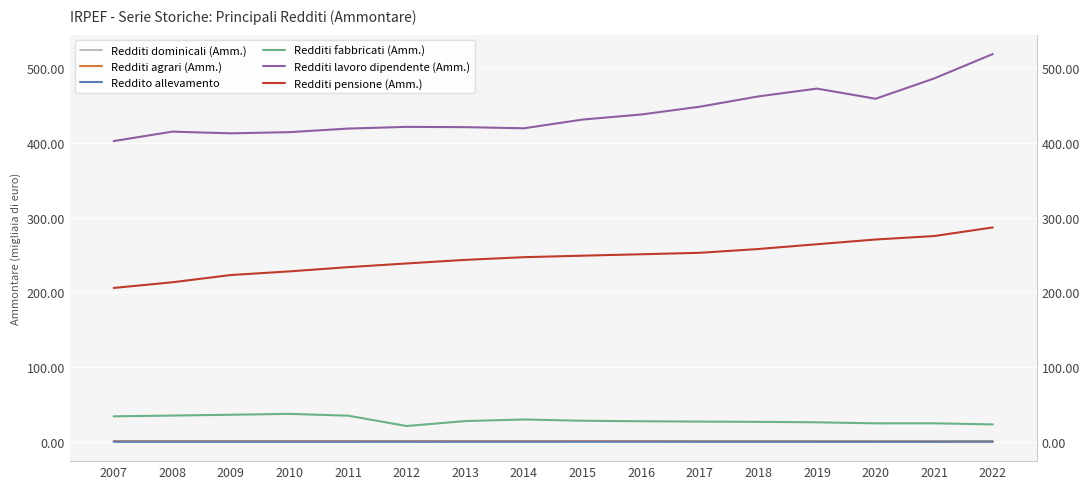

What are all the series names shown in the legend?

Redditi dominicali (Amm.), Redditi agrari (Amm.), Reddito allevamento, Redditi fabbricati (Amm.), Redditi lavoro dipendente (Amm.), Redditi pensione (Amm.)